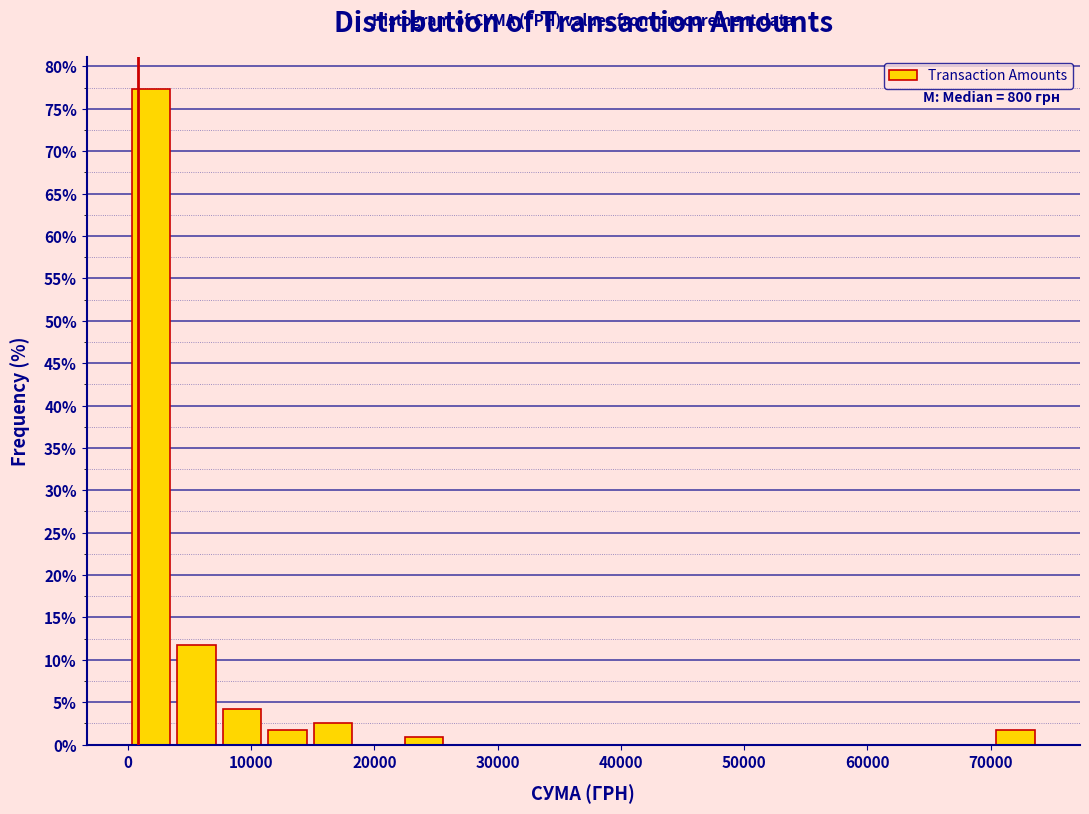

Read against the x-axis, roughly where is the centre of the tallest bar?

2000